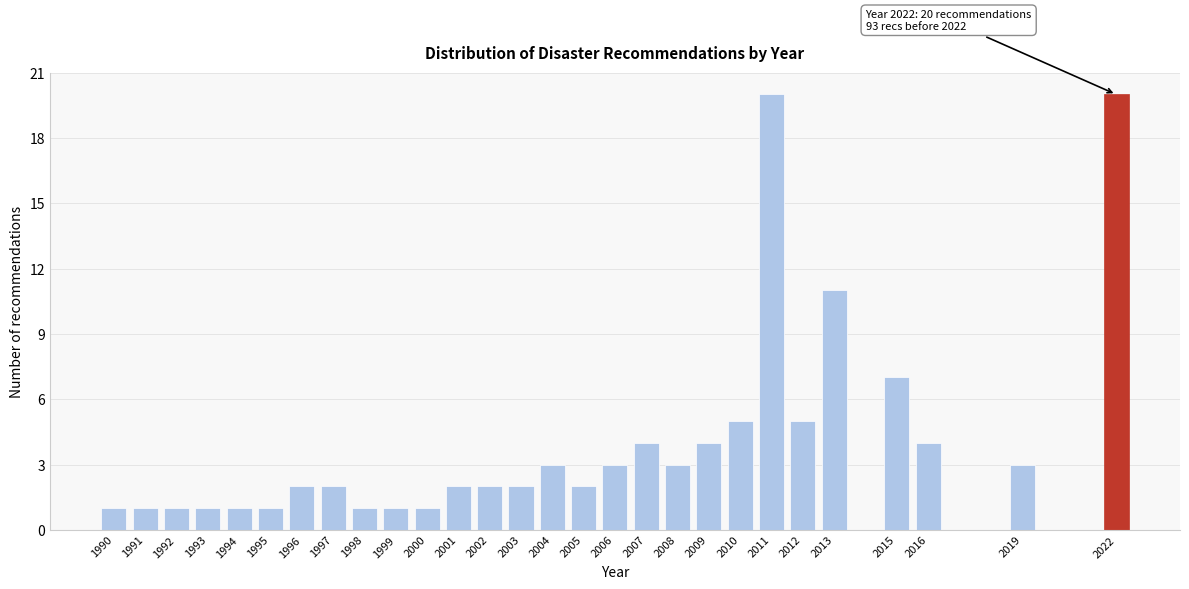

Reading right to left, transcribe all the data shown in this chart.

20	3	4	7	11	5	20	5	4	3	4	3	2	3	2	2	2	1	1	1	2	2	1	1	1	1	1	1